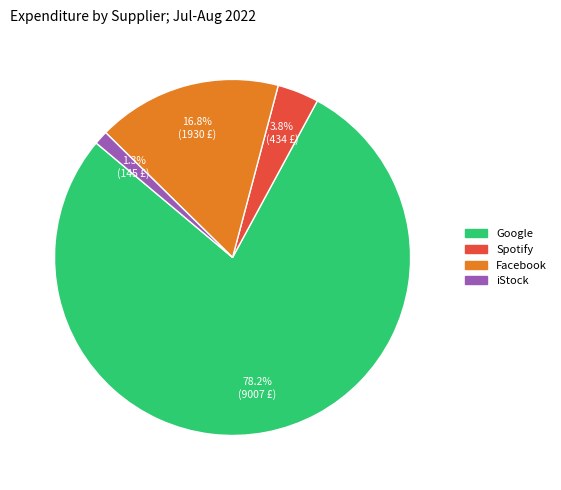

Is there any slice that represents more than half of the pie?

Yes